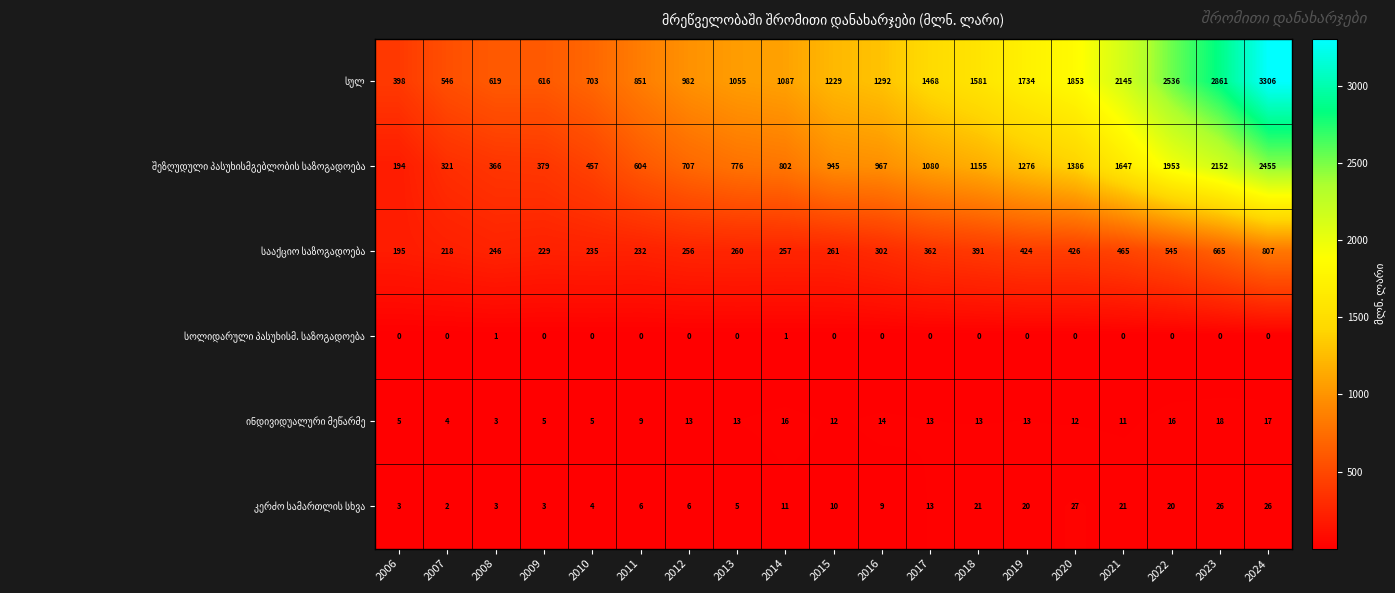

What is the spread (max minus min) of values at 2022?

2536